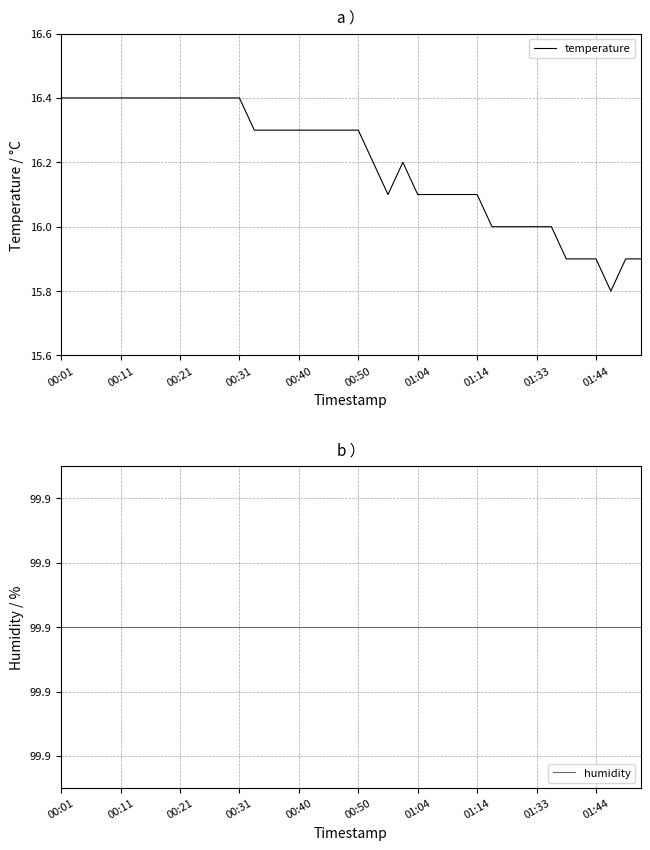

Count the number of data series in this chart.

2